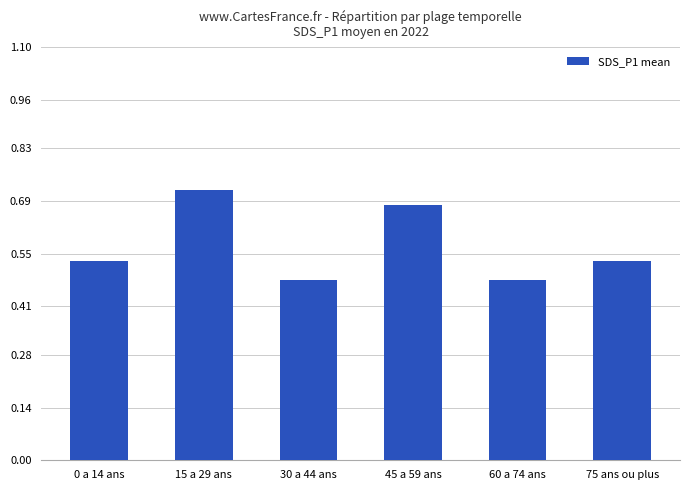

Does the chart contain any negative values?

No